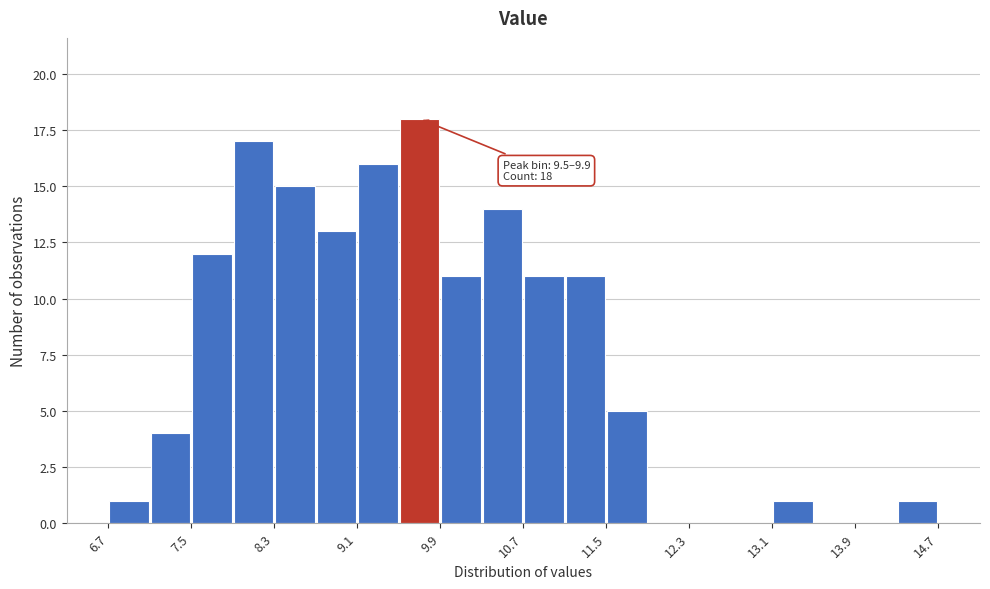

Which range on the x-axis has the tallest bar?

9.5 to 9.9